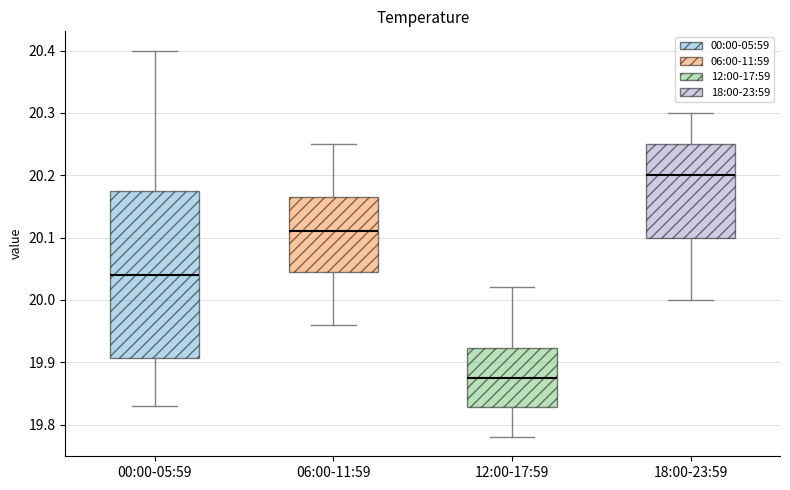

Where does the lower whisker of the box for 06:00-11:59 end on the y-axis? The values are not printed on the chart, so give them approximately, as read against the axis.

19.96